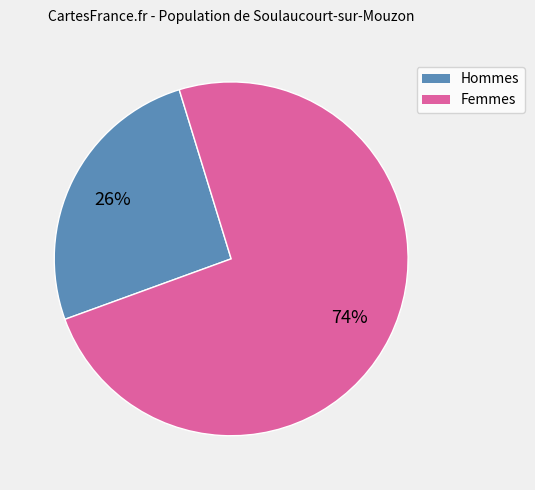

How many segments does this pie chart have?

2